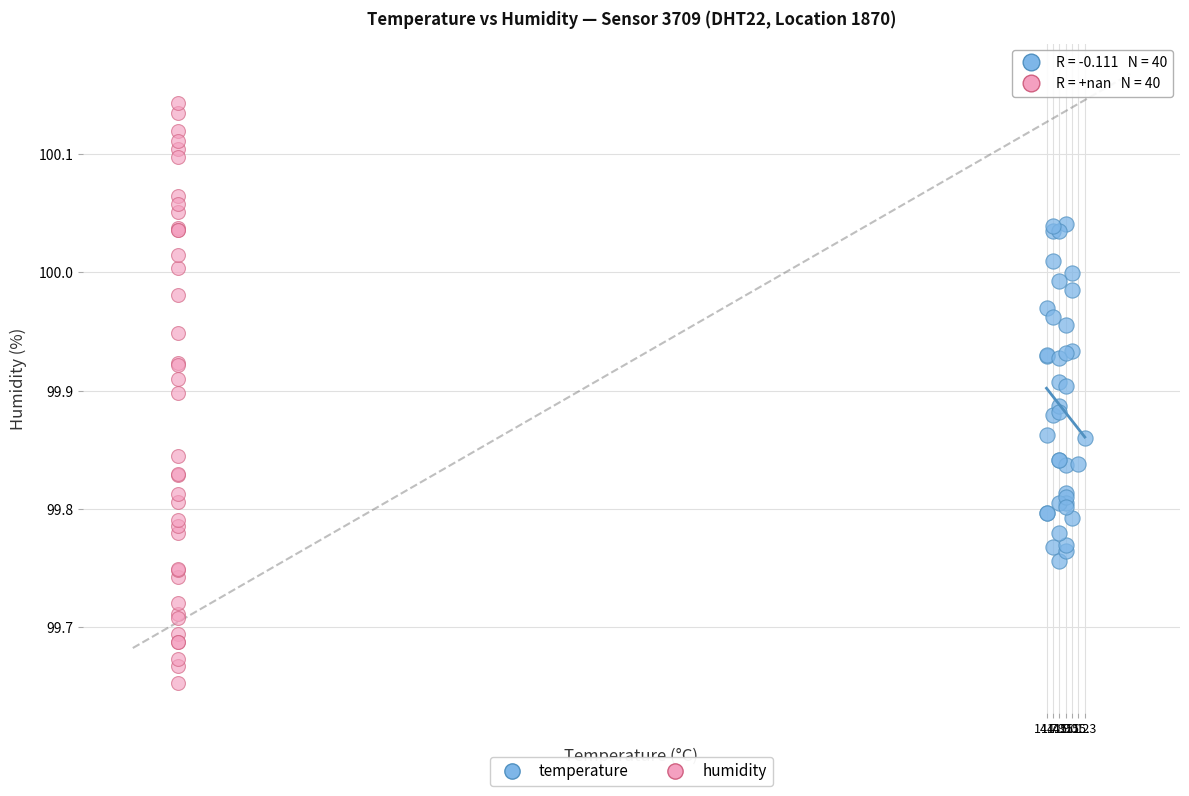

Which series reaches the minimum Y coordinate?

humidity